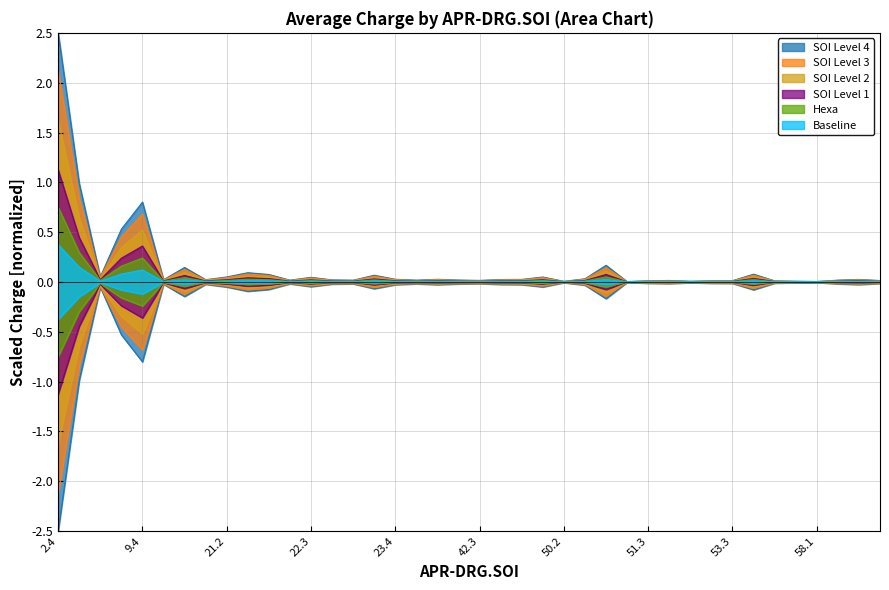

The value at 50.4 is 0.0. True or false?

False